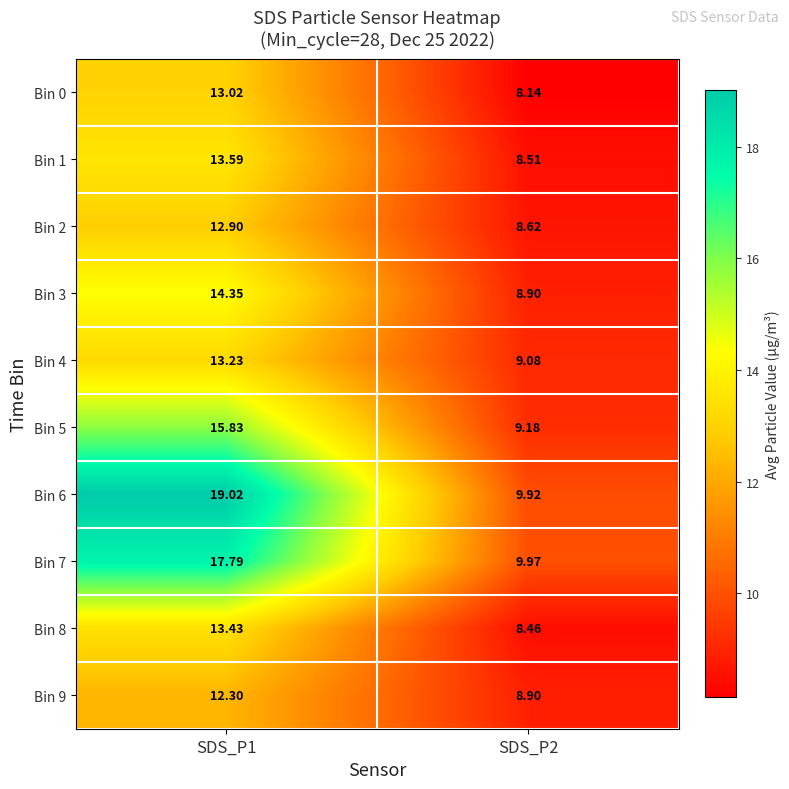

Is the value of Bin 0 at SDS_P2 greater than the value of Bin 6 at SDS_P1?

No